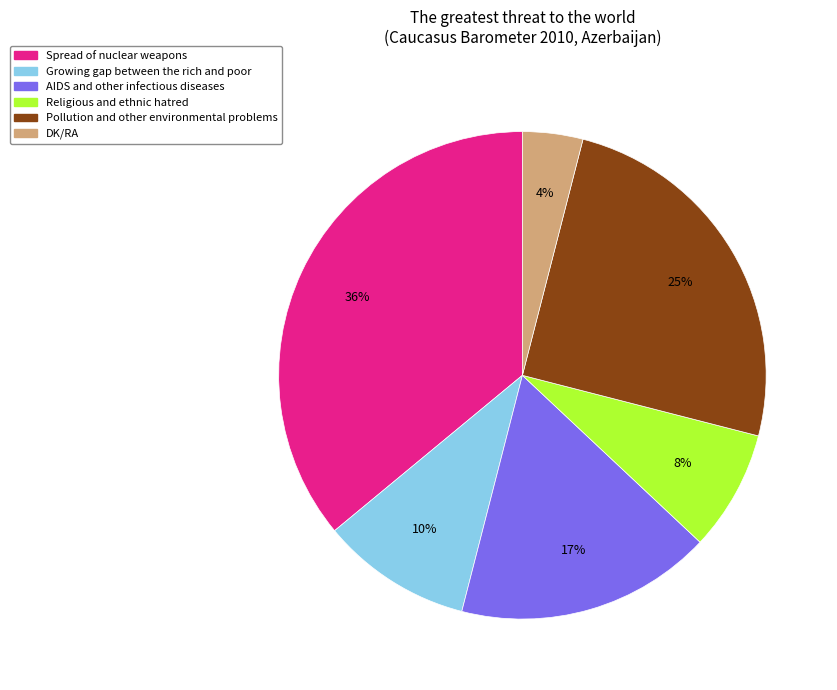

Do Religious and ethnic hatred and Growing gap between the rich and poor together represent more than half of the pie?

No